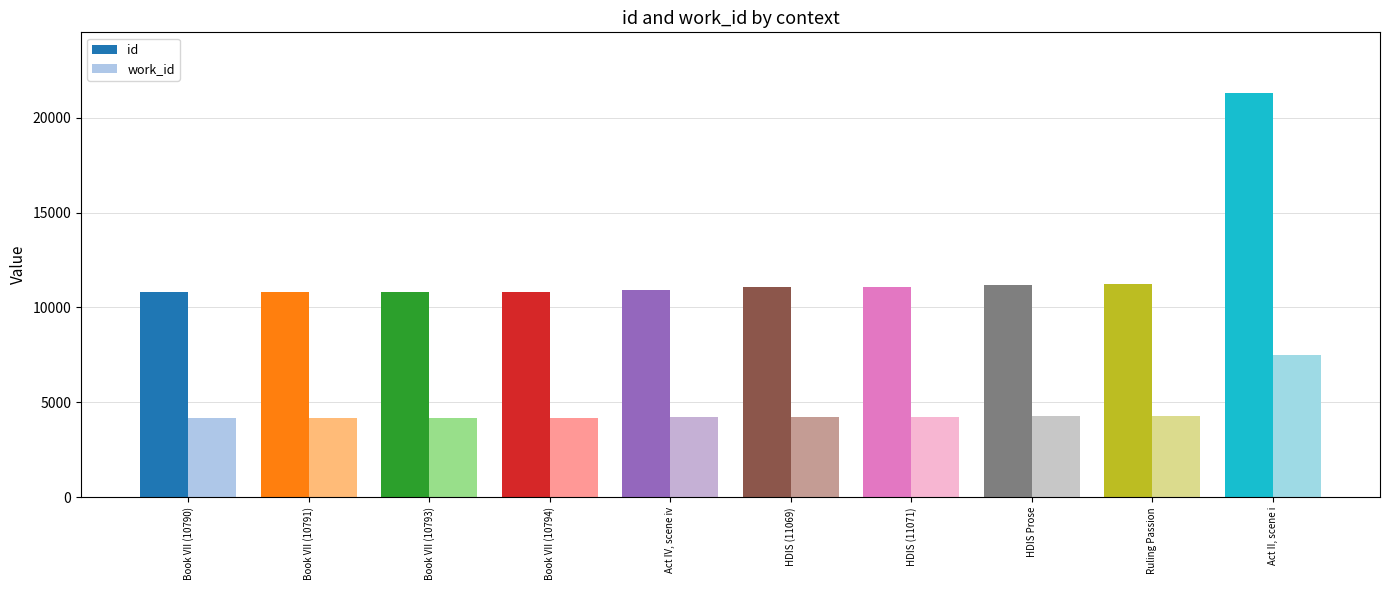

What is the smallest value displayed?

4167